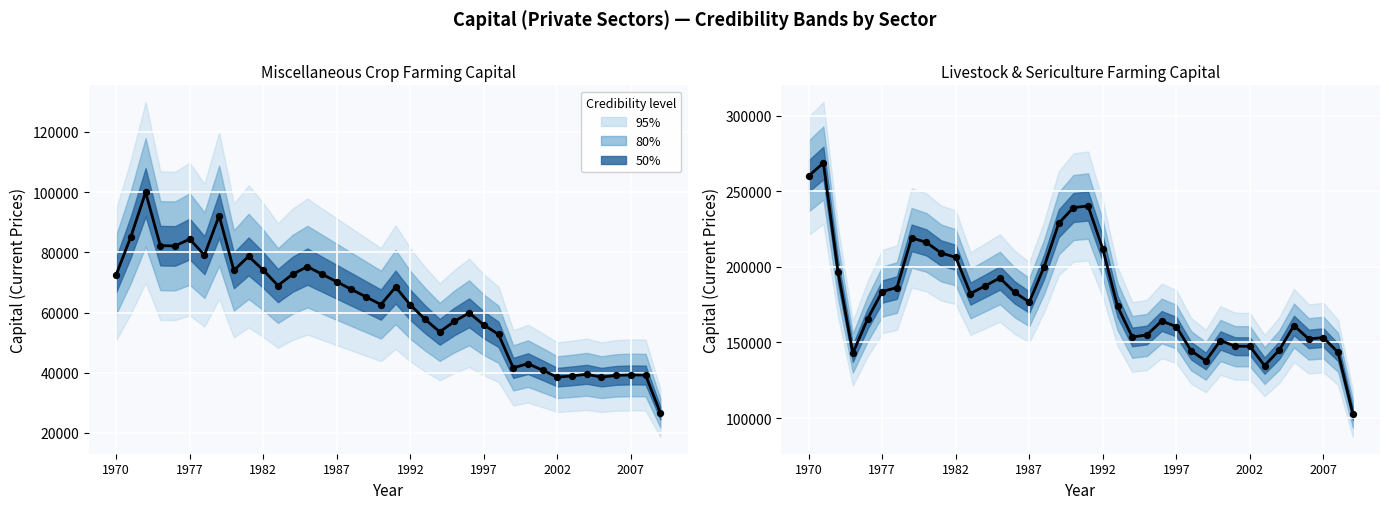

Which series reaches the maximum Y coordinate?

Livestock & sericulture